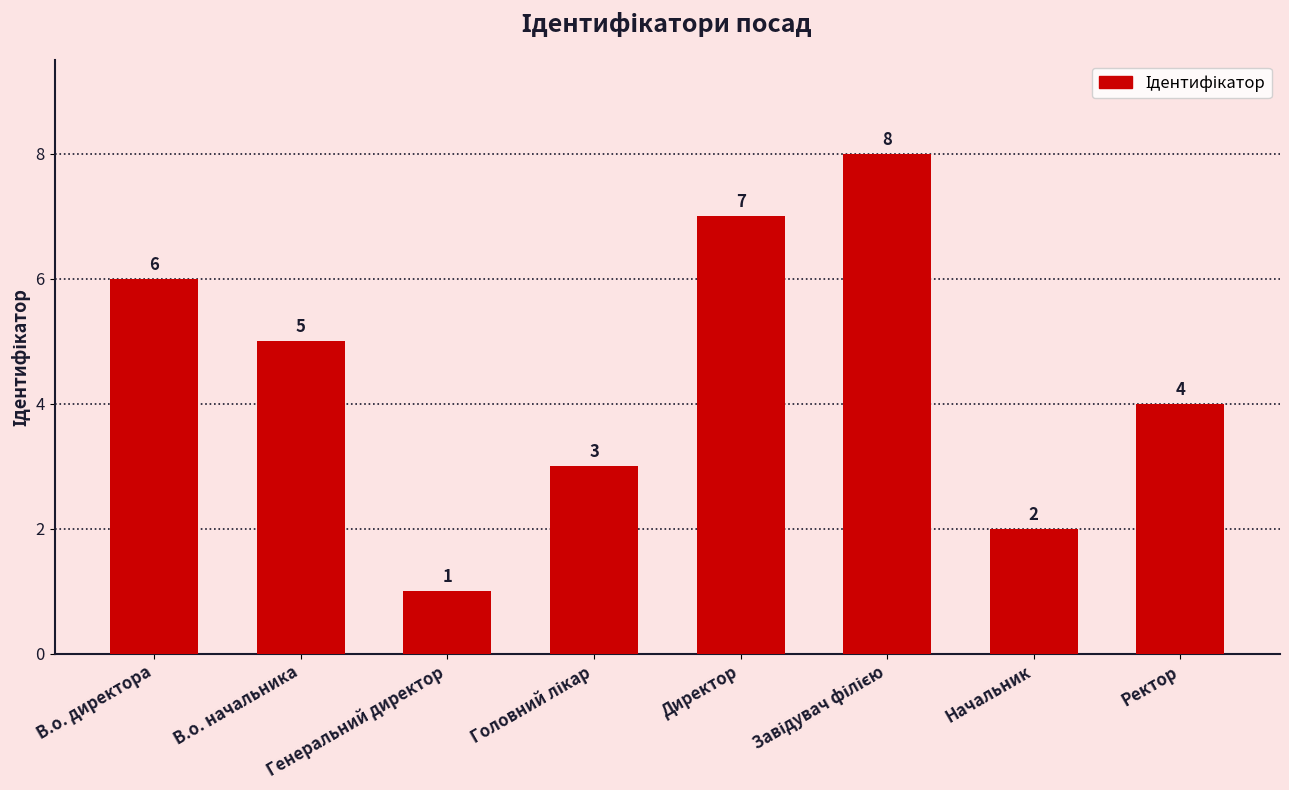

What is the smallest value displayed?

1